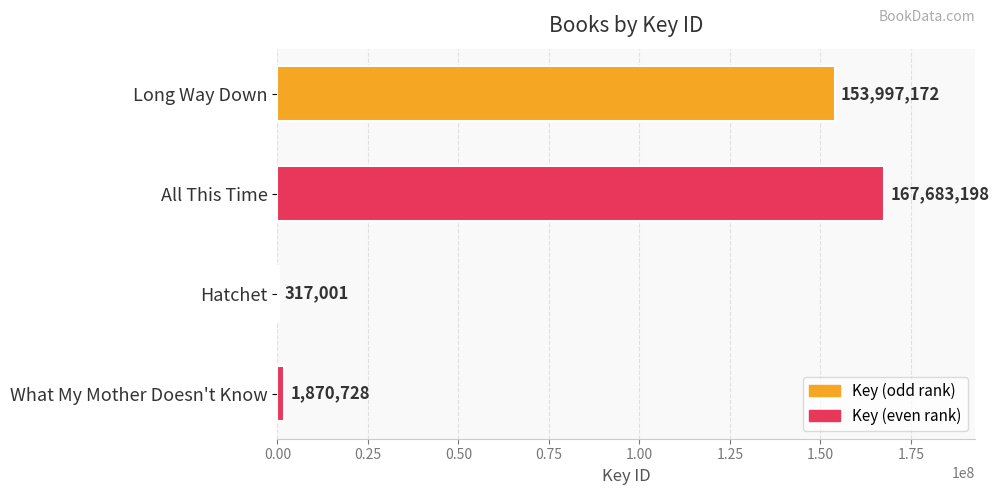

What is the sum of all values?

323868099